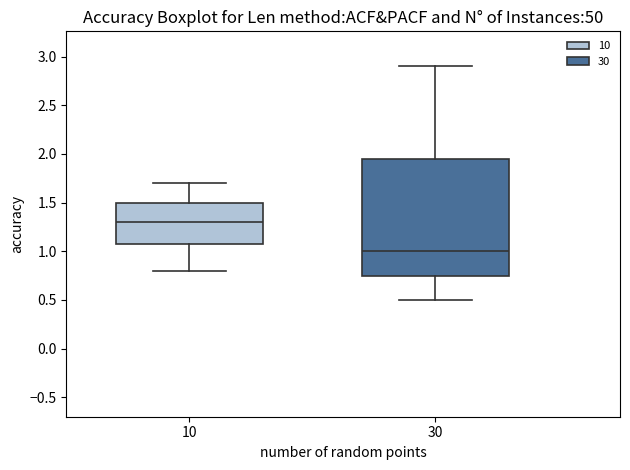

Reading left to right, transcribe this box plot: for each box, give where its median line is, the range the box spans, and where its two whiskers end, as read against the y-axis. The values are not printed on the chart, so give them approximately, as read against the axis.

10: median 1.30, box 1.10 to 1.50, whiskers 0.80 to 1.70
30: median 1.00, box 0.75 to 1.95, whiskers 0.50 to 2.90